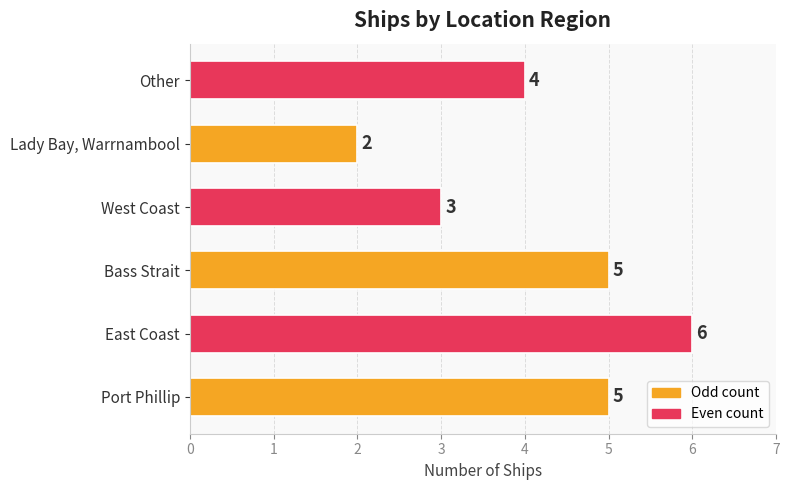

How many values are below 5?

3